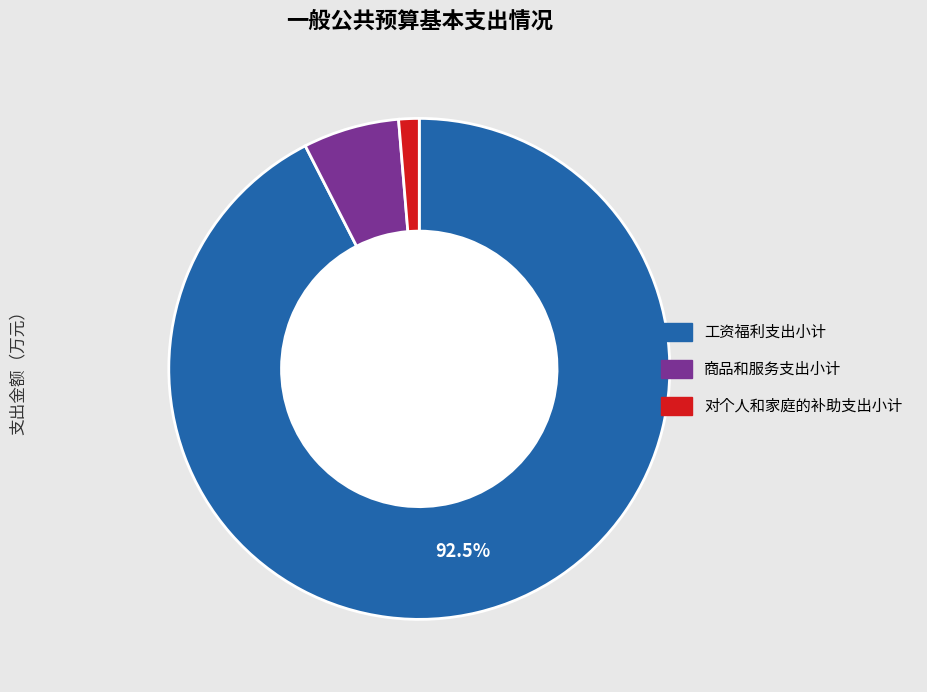

Does any single category account for the majority?

Yes